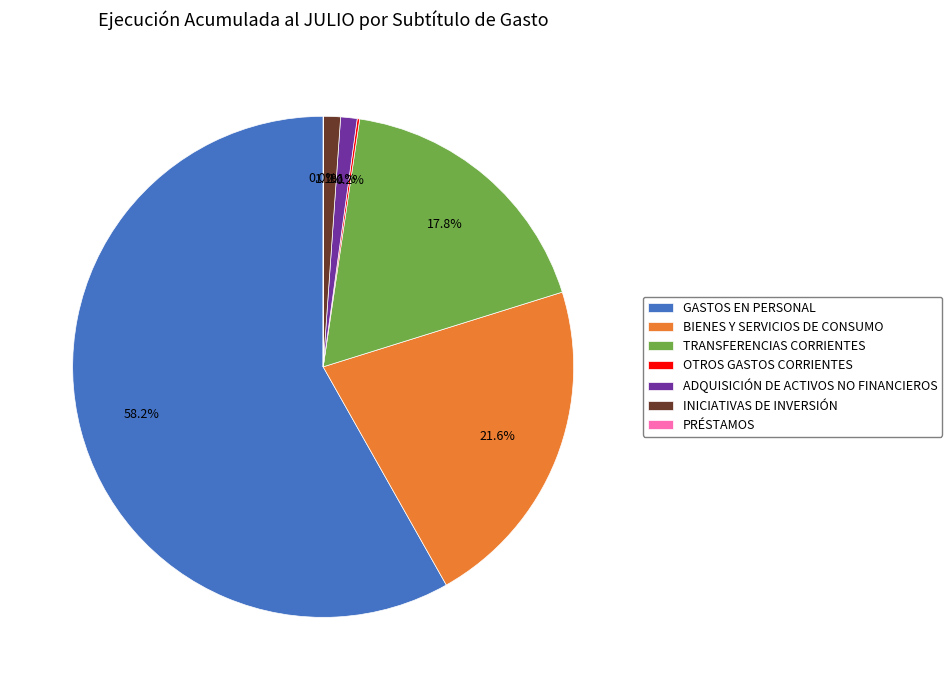

Is the sum of ADQUISICIÓN DE ACTIVOS NO FINANCIEROS and GASTOS EN PERSONAL greater than half?

Yes